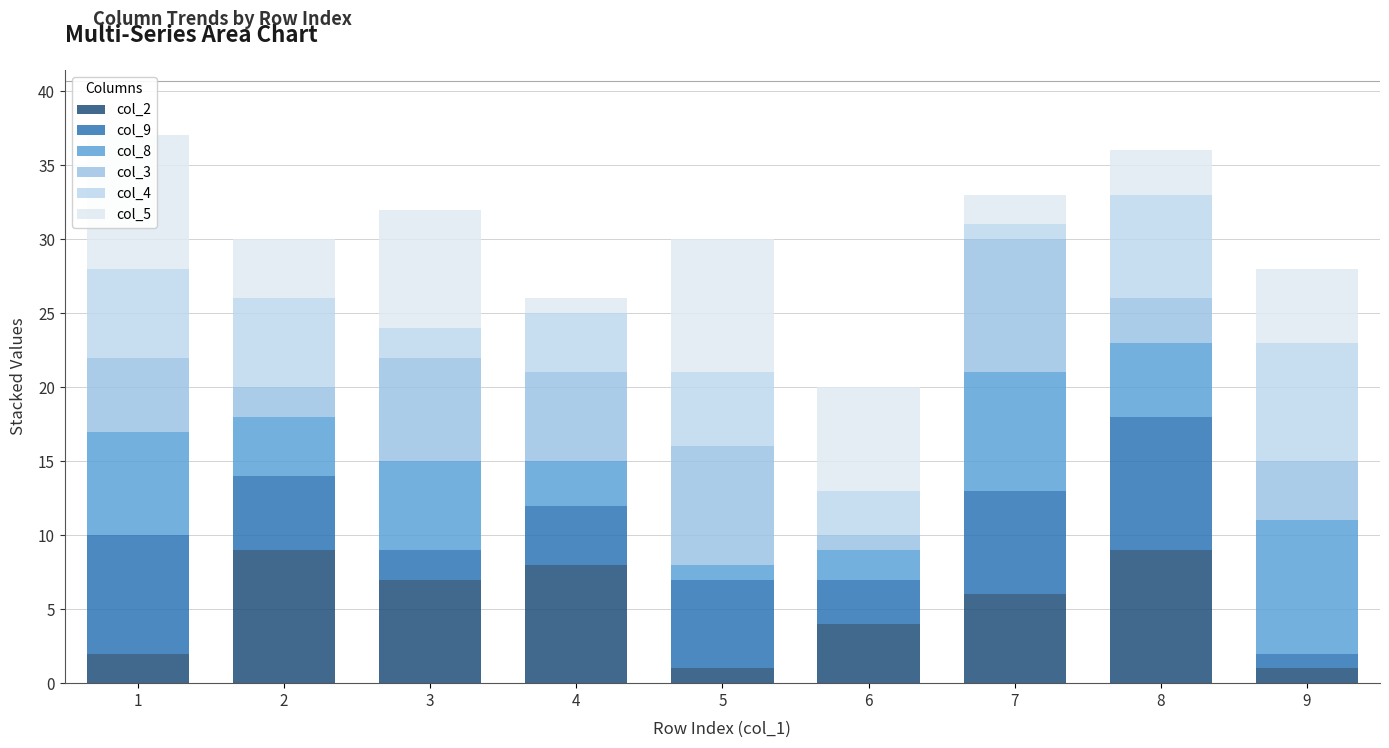

At how many categories does at least one series exceed 6?

9